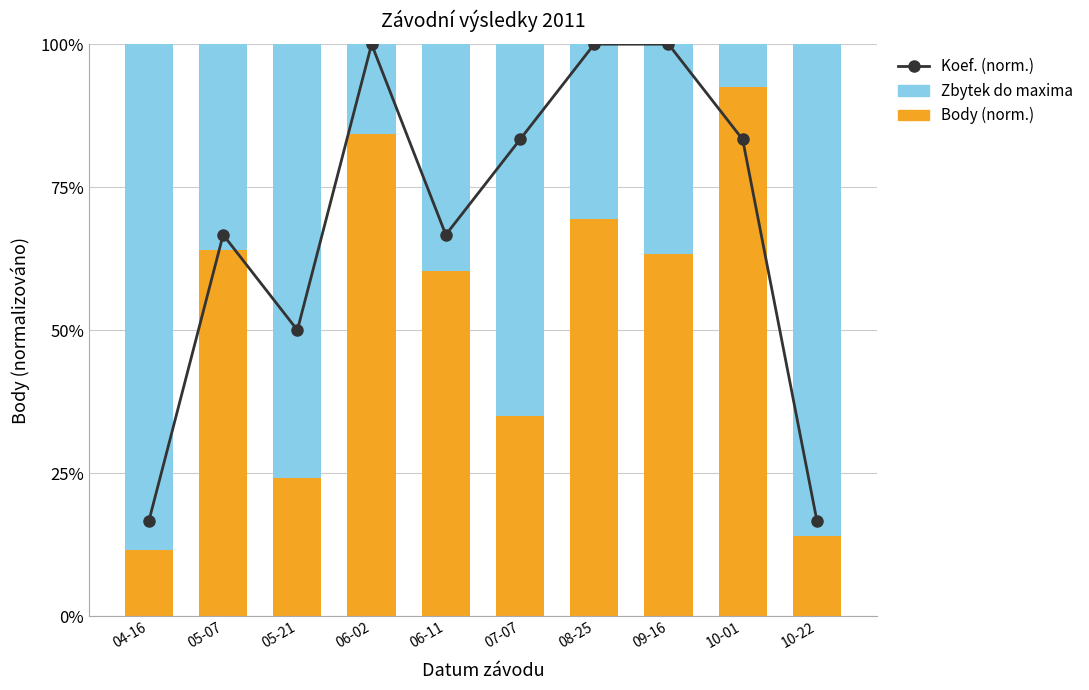

What is the highest value of the Zbytek do maxima series?

0.9